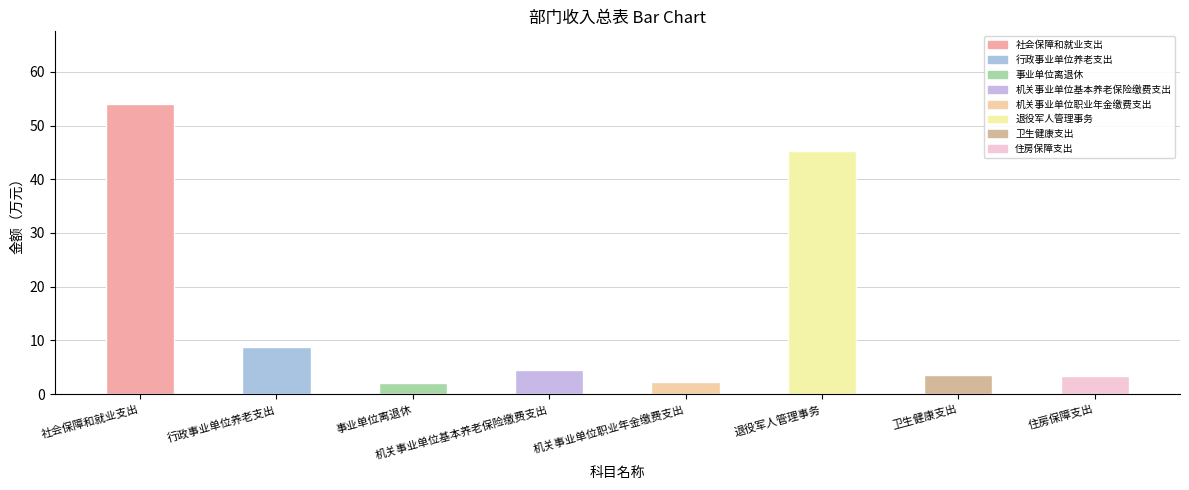

What is the difference between the 总计 values at 退役军人管理事务 and 社会保障和就业支出?

8.7